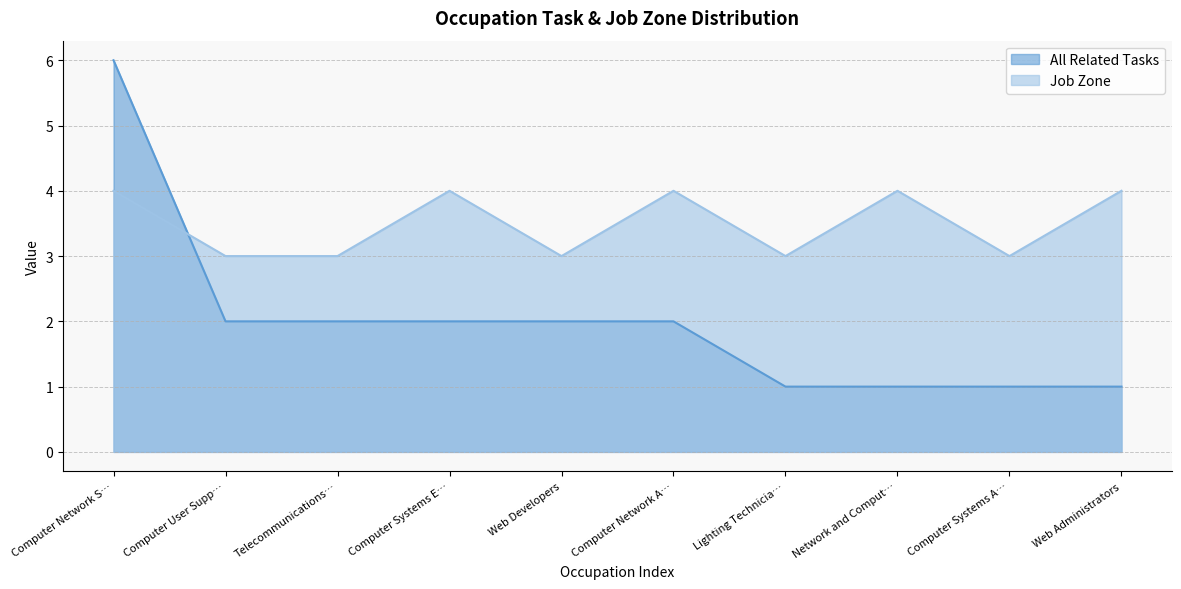

What position from the left is Computer Systems E…?

4